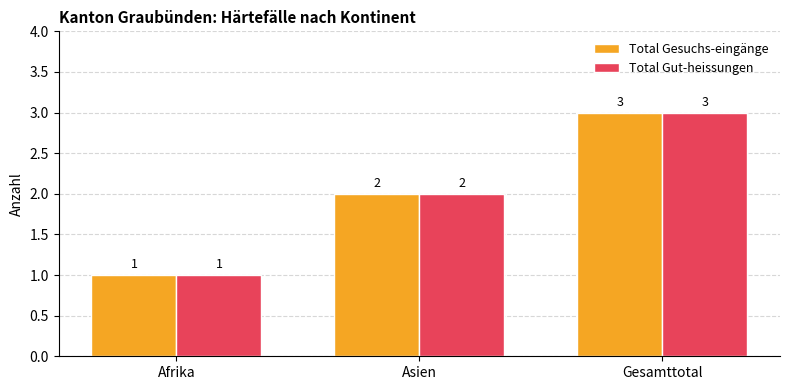

How many Total Gut-heissungen values are between 1 and 3?

3